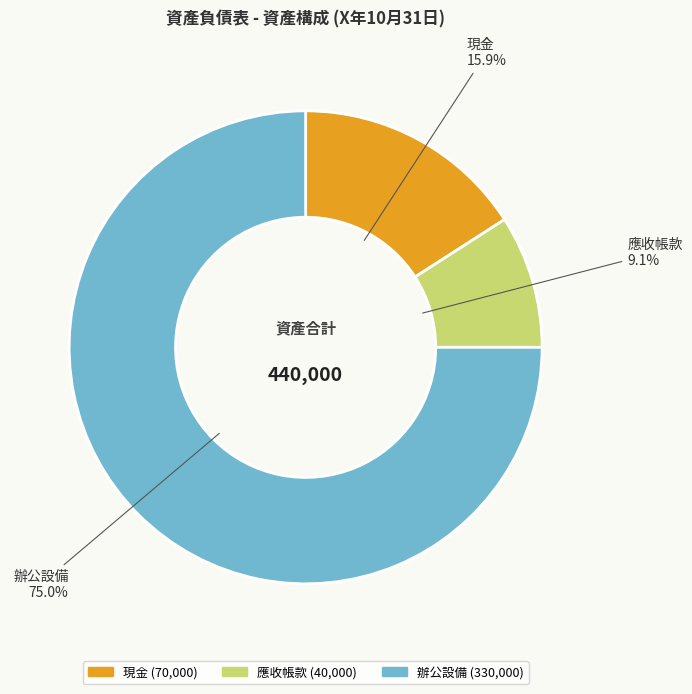

Which category accounts for the majority?

辦公設備